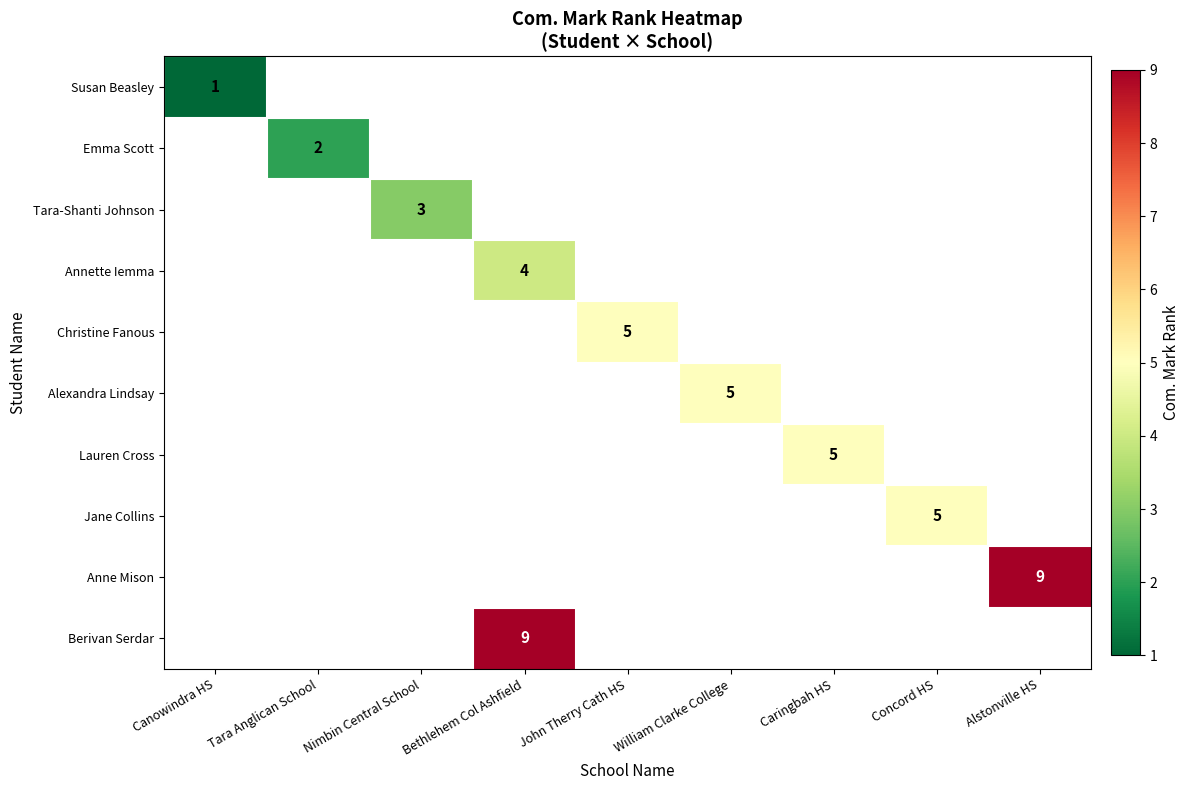

The Jane Collins series shows 8 at Concord HS. True or false?

False